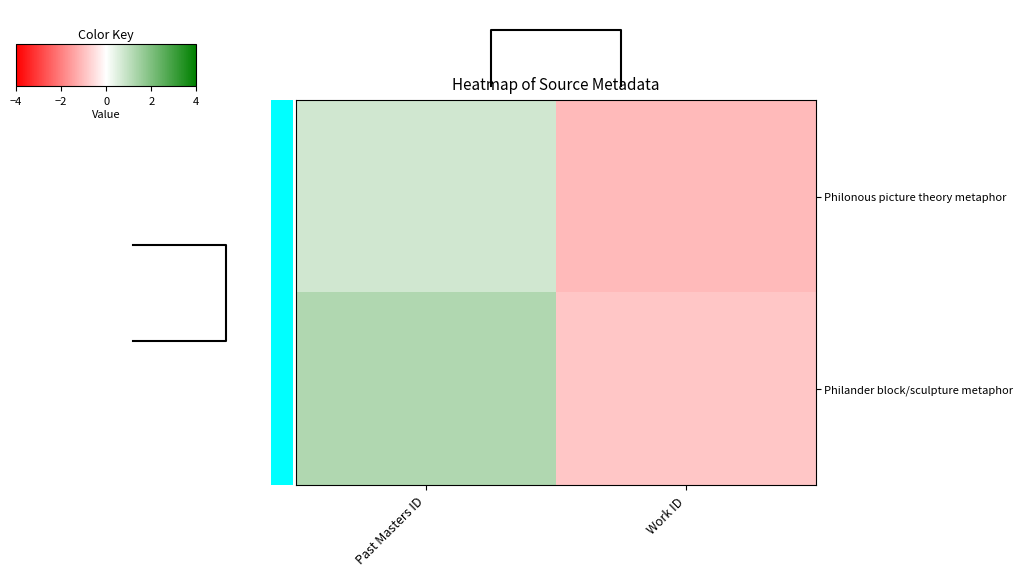

At Past Masters ID, list the series in order from largest to smallest.

Philander block/sculpture metaphor, Philonous picture theory metaphor